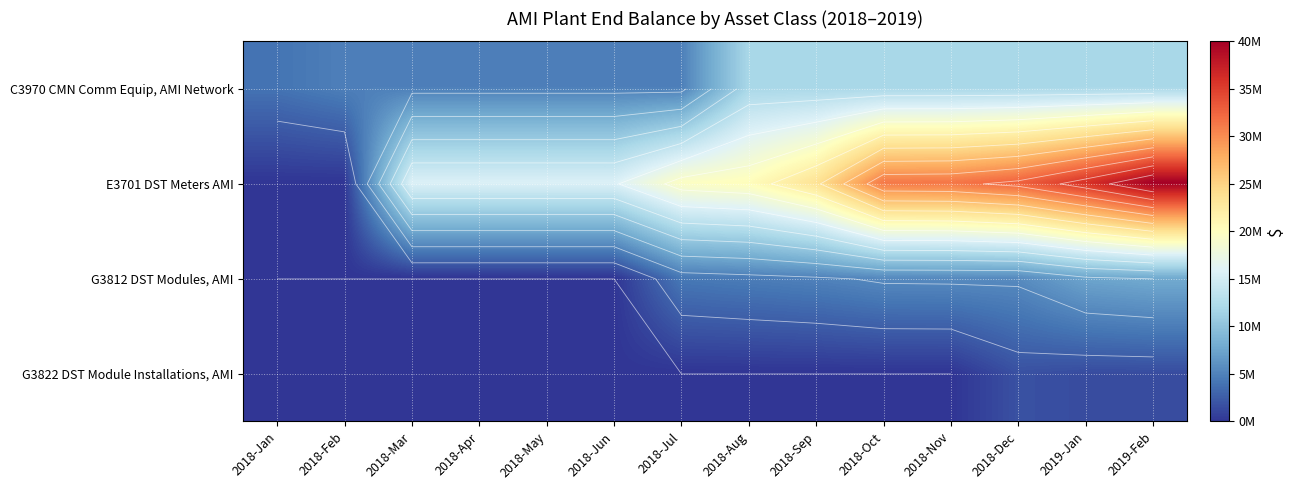

Which category has the lowest value in the G3812 DST Modules, AMI series?

2018-Jan